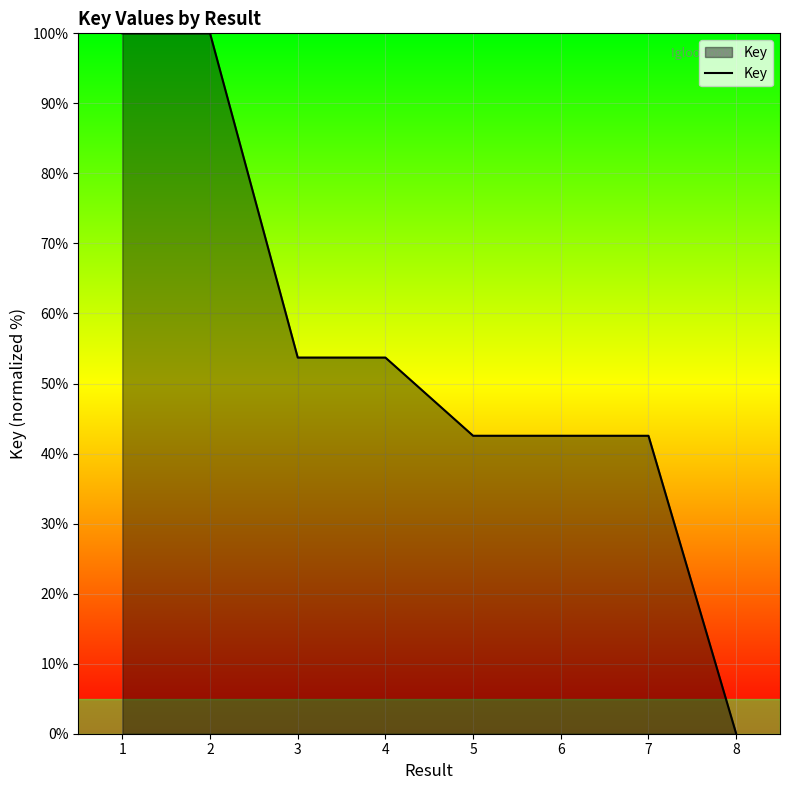

True or false: the data shows 53.7 at 3.

True